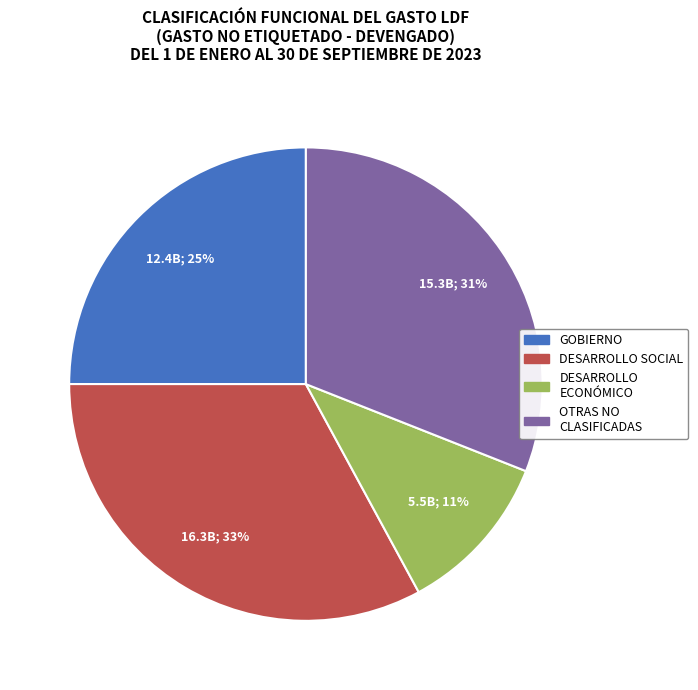

Does any single category account for the majority?

No